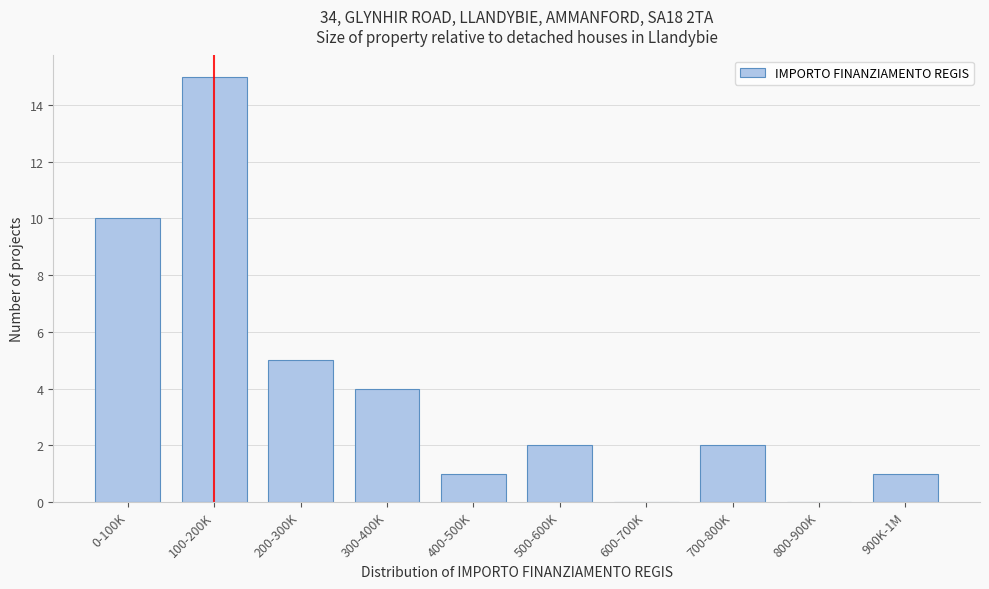

Reading right to left, extract all data points from this chart.

900K-1M=1	800-900K=0	700-800K=2	600-700K=0	500-600K=2	400-500K=1	300-400K=4	200-300K=5	100-200K=15	0-100K=10